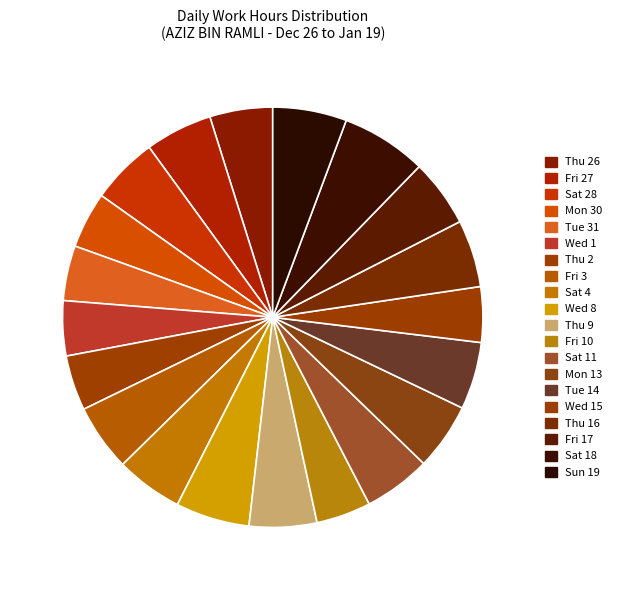

What is the smallest slice in the pie chart?

Fri 10